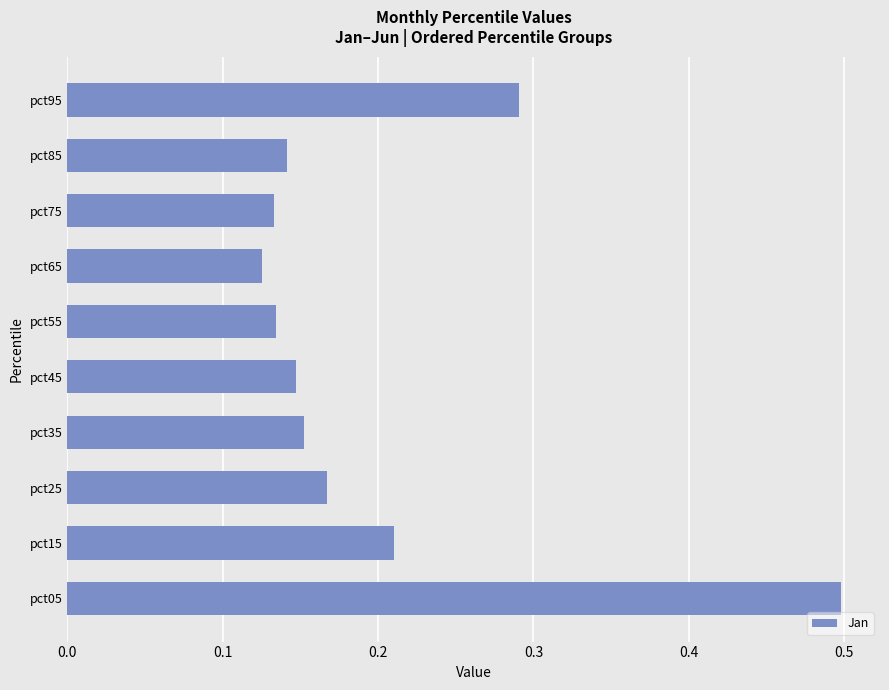

What is the sum of all values?

2.0